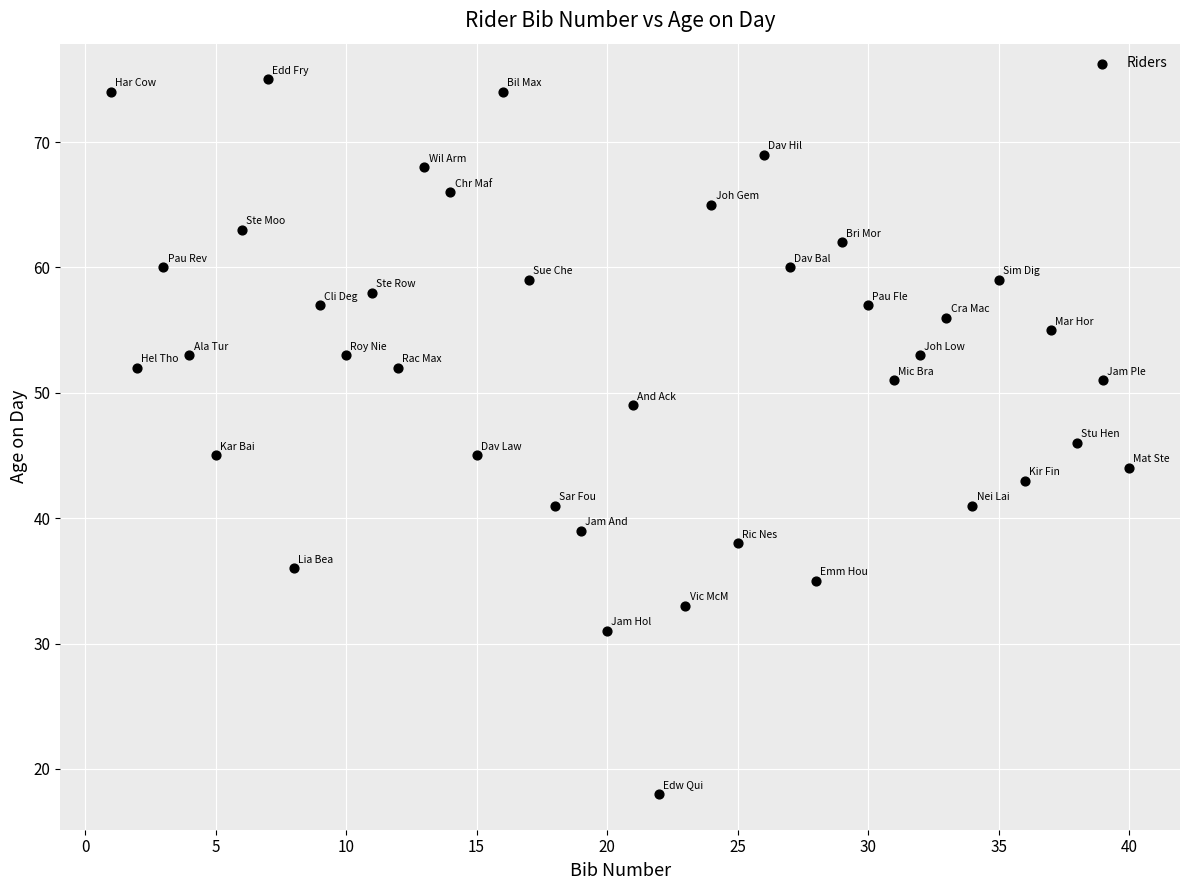

What is the range of X values (max minus min)?

39